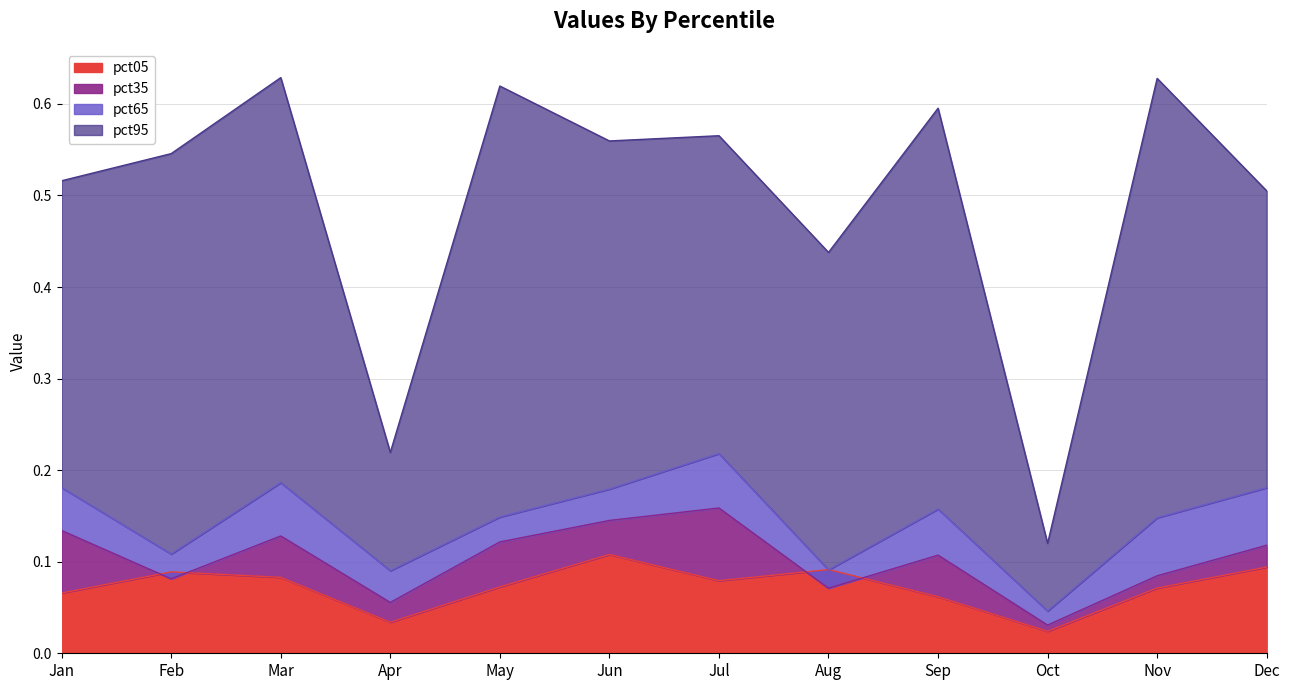

At Mar, list the series in order from smallest to largest.

pct05, pct35, pct65, pct95